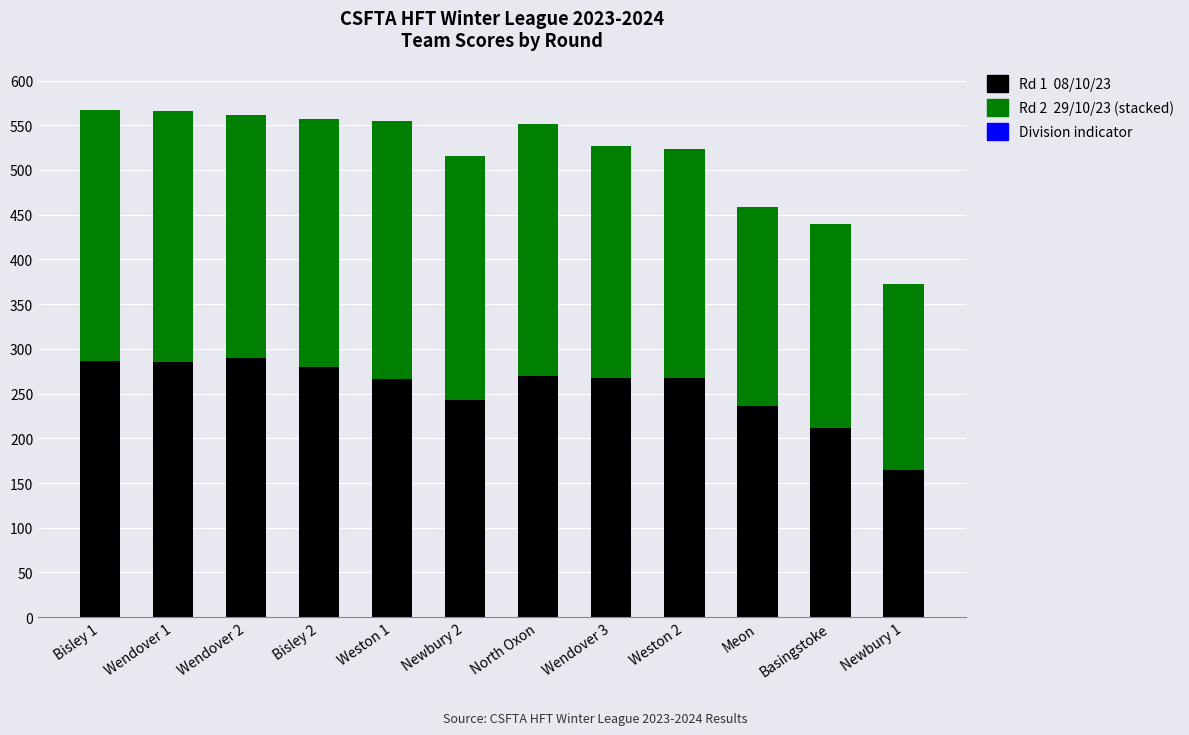

Count the number of data series in this chart.

2